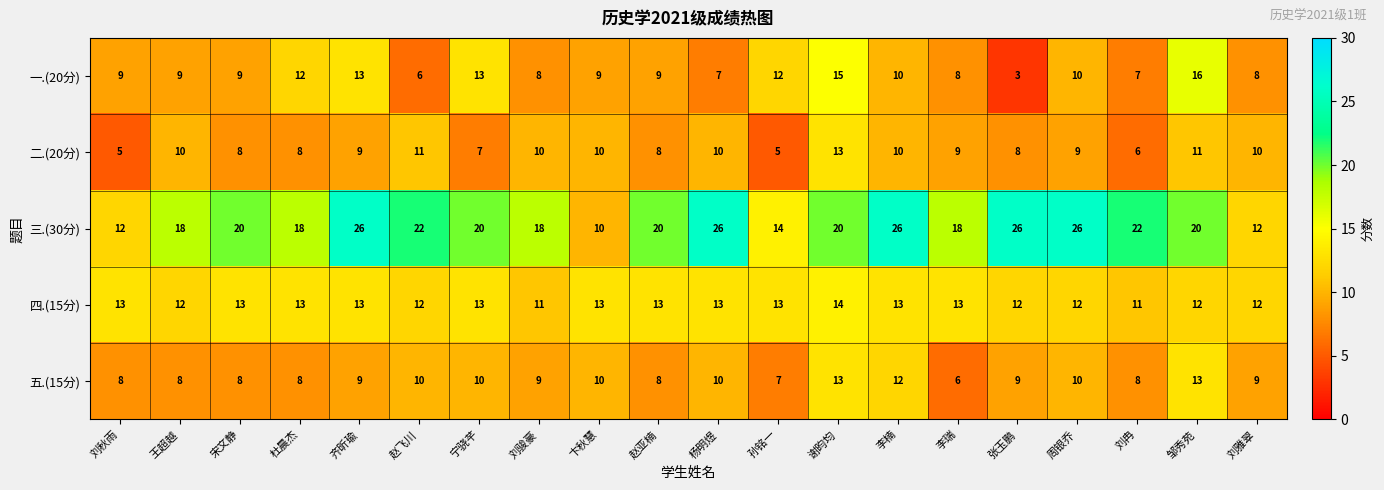

Between 周银乔 and 刘冉, which series saw the biggest shift?

三.(30分)